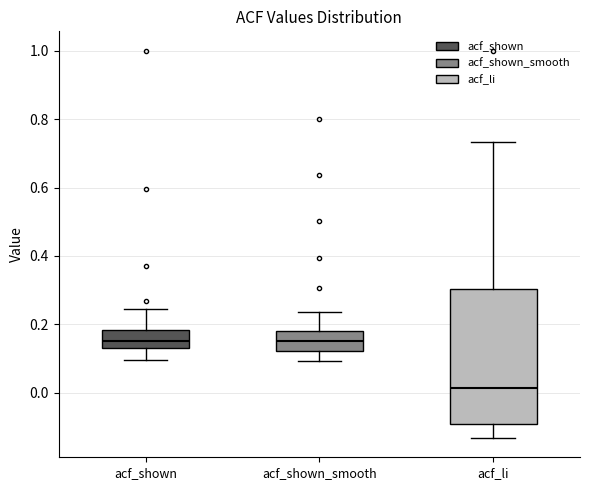

Where is the upper edge of the box for acf_li on the y-axis? The values are not printed on the chart, so give them approximately, as read against the axis.

0.30